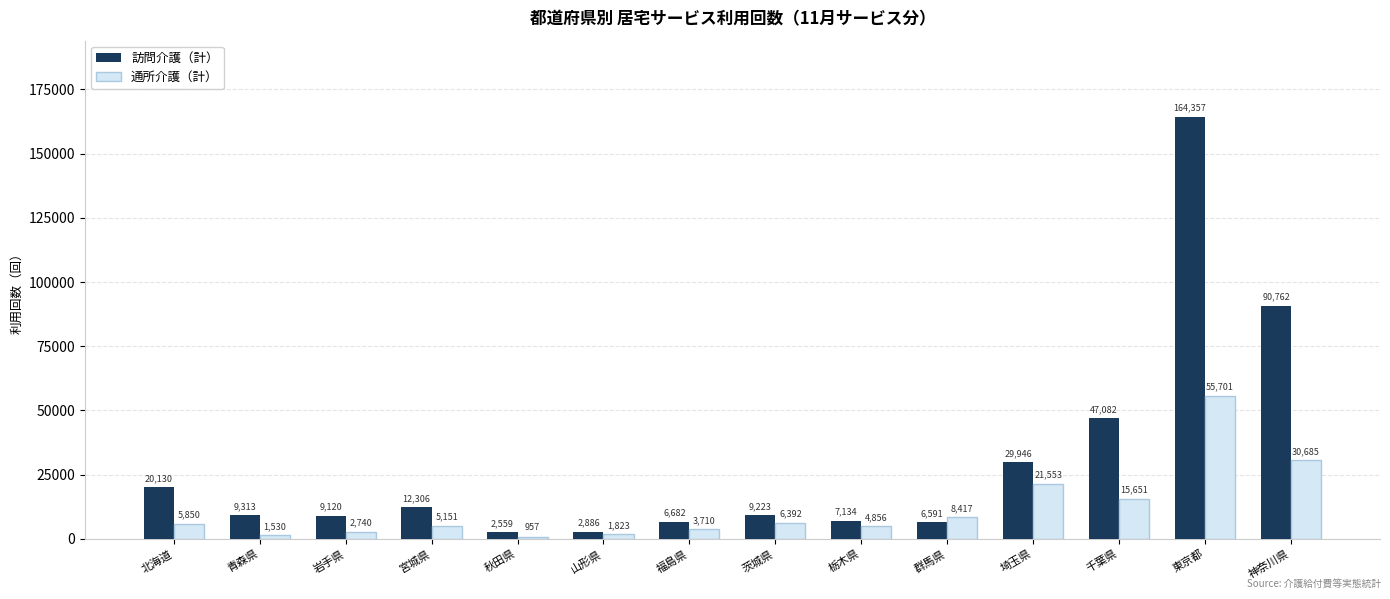

Reading right to left, what are all the values shown in this chart?

訪問介護（計）: 神奈川県=90762	東京都=164357	千葉県=47082	埼玉県=29946	群馬県=6591	栃木県=7134	茨城県=9223	福島県=6682	山形県=2886	秋田県=2559	宮城県=12306	岩手県=9120	青森県=9313	北海道=20130
通所介護（計）: 神奈川県=30685	東京都=55701	千葉県=15651	埼玉県=21553	群馬県=8417	栃木県=4856	茨城県=6392	福島県=3710	山形県=1823	秋田県=957	宮城県=5151	岩手県=2740	青森県=1530	北海道=5850